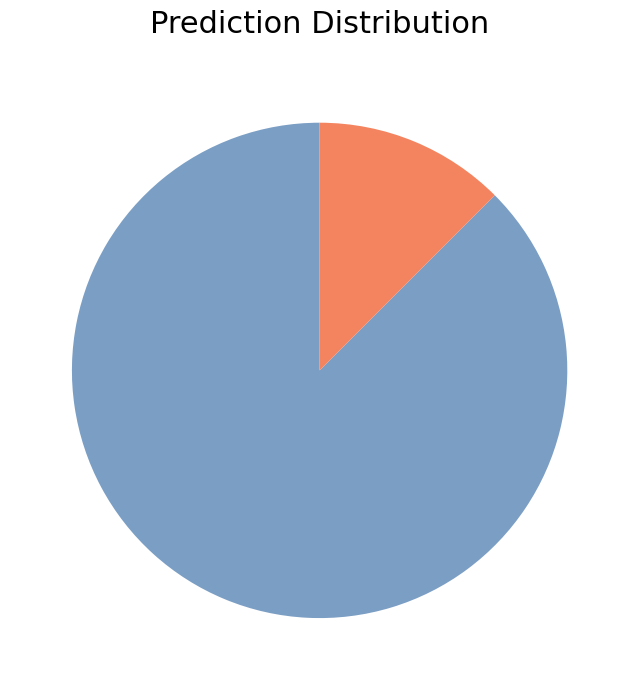

Does any single category account for the majority?

Yes